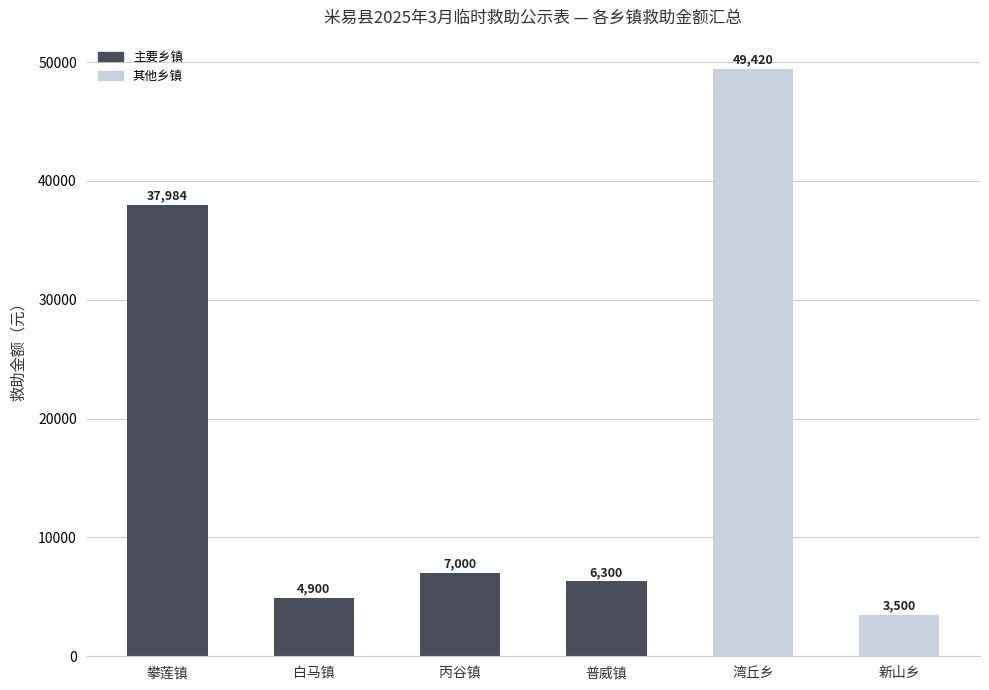

What is the change in value from 普威镇 to 湾丘乡?

+43120